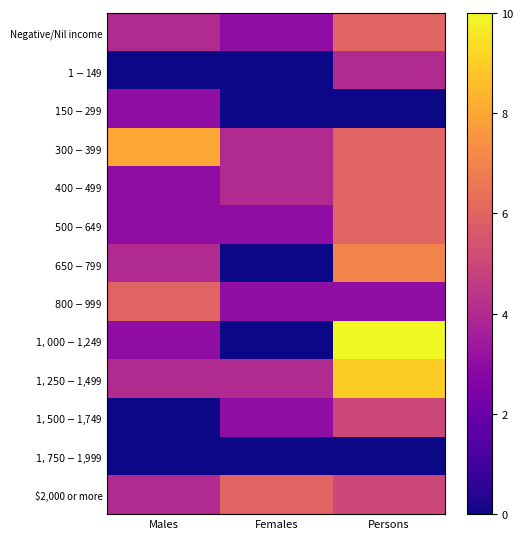

Which series has the widest spread of values?

$1,000-$1,249